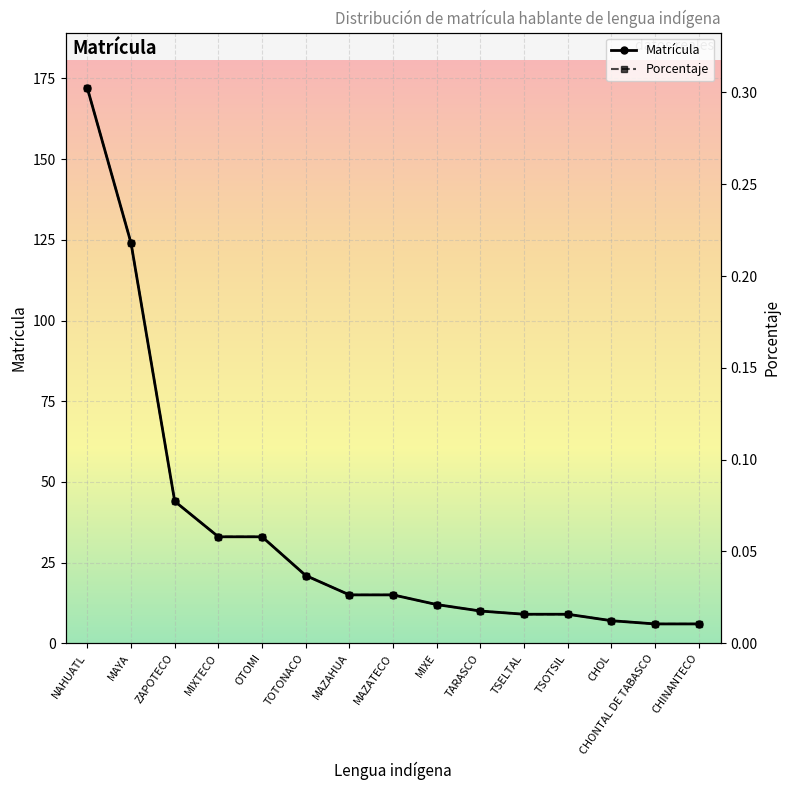

What is the label of the 4th point from the right?

TSOTSIL